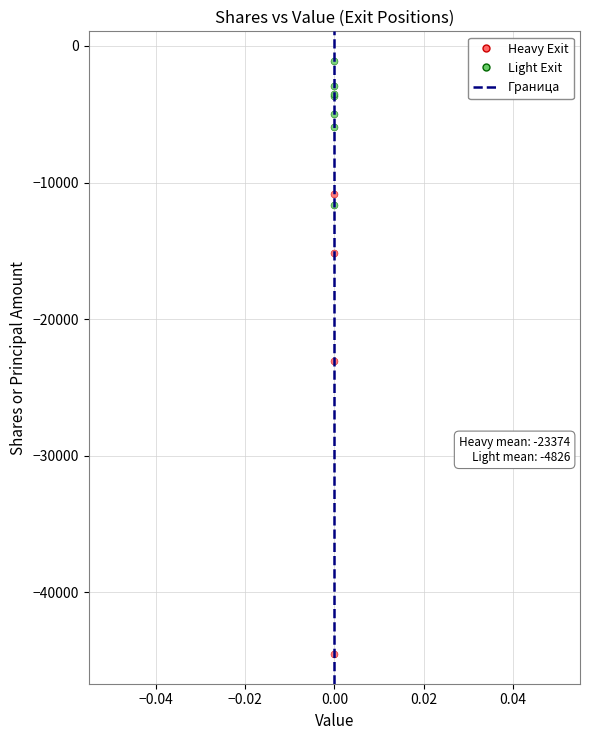

Which series has the widest spread of Y values?

Heavy Exit